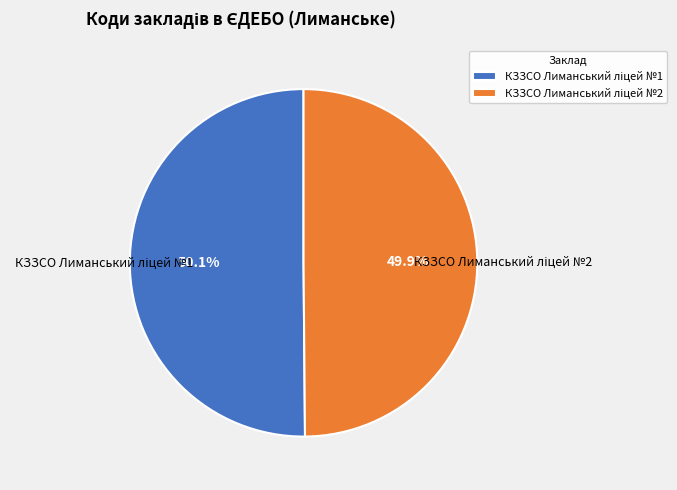

Is there a majority slice in this chart?

Yes